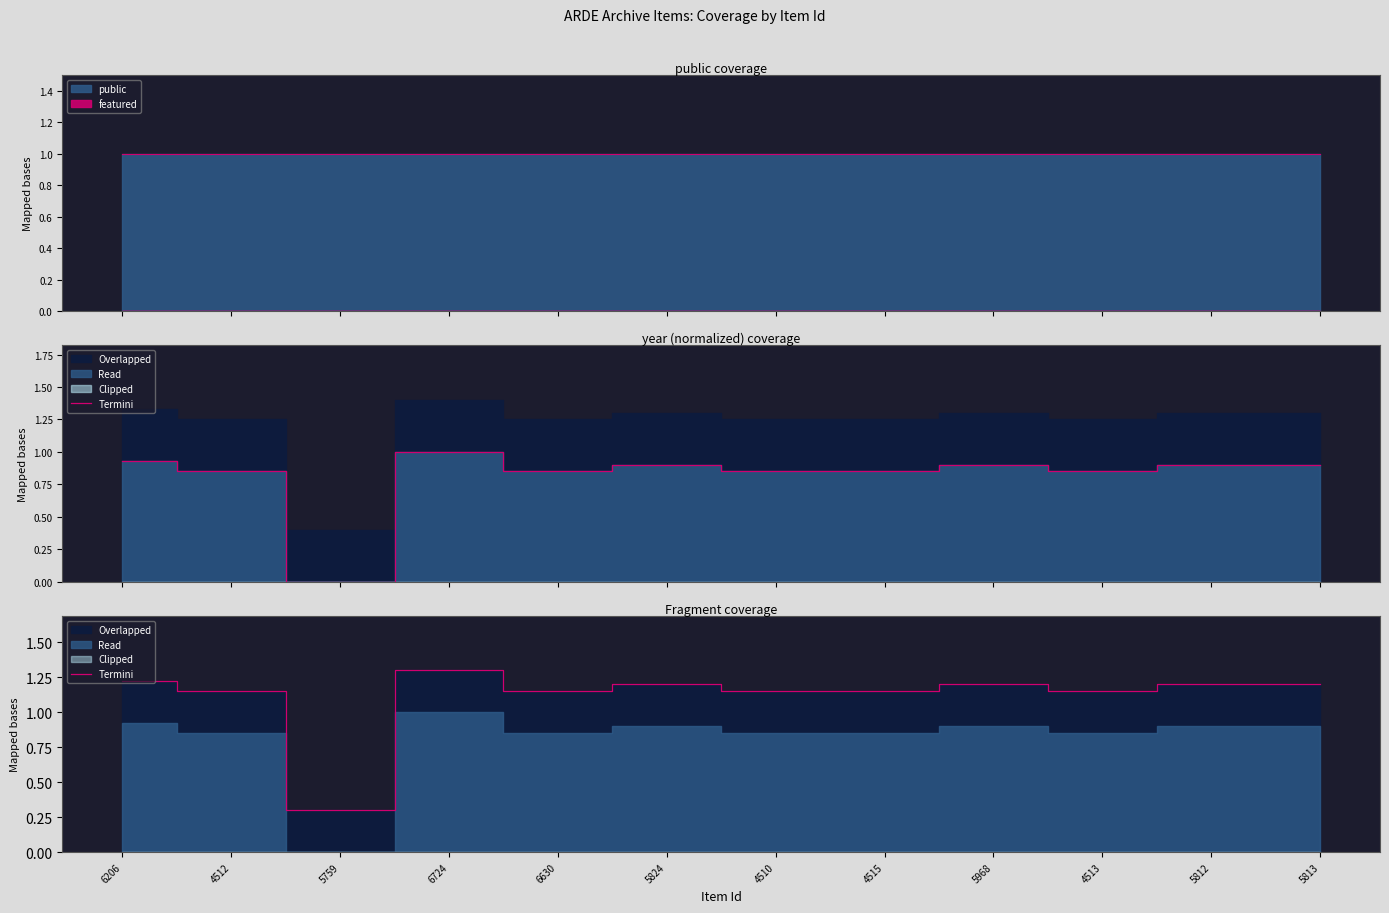

What is the smallest value displayed?

0.3